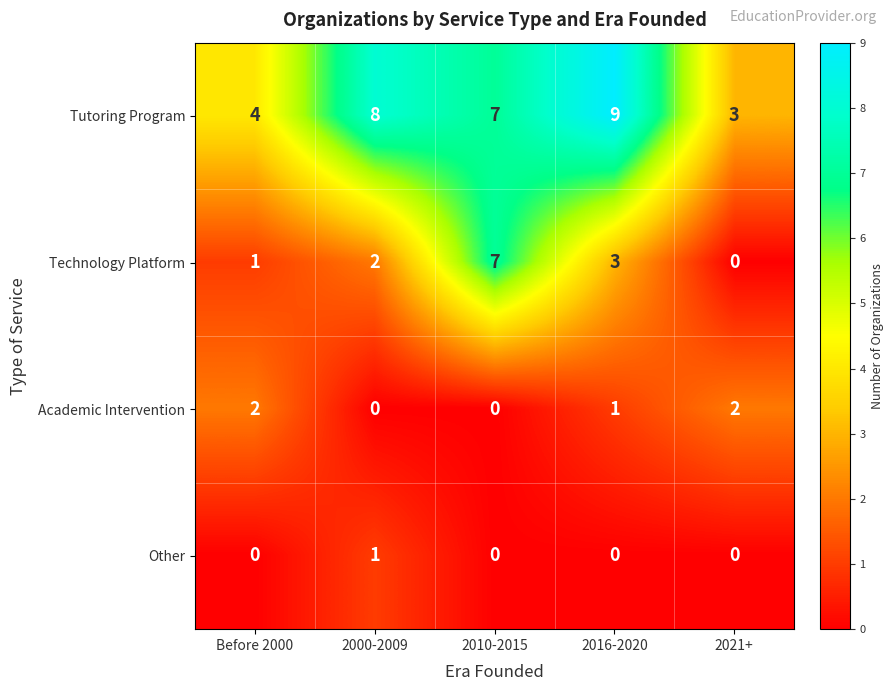

Which series has the largest total across all categories?

Tutoring Program